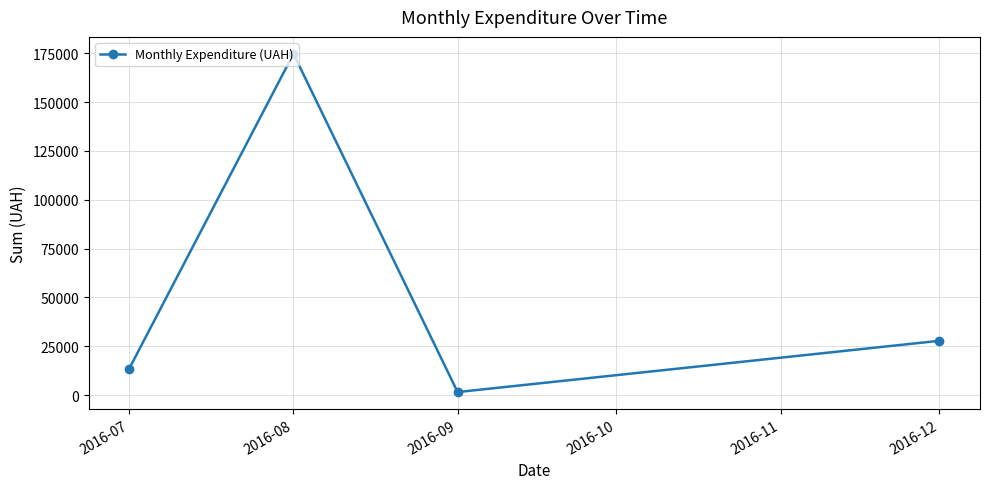

Reading right to left, what are all the values shown in this chart?

27825.0	1579.2	174723.9	13619.0